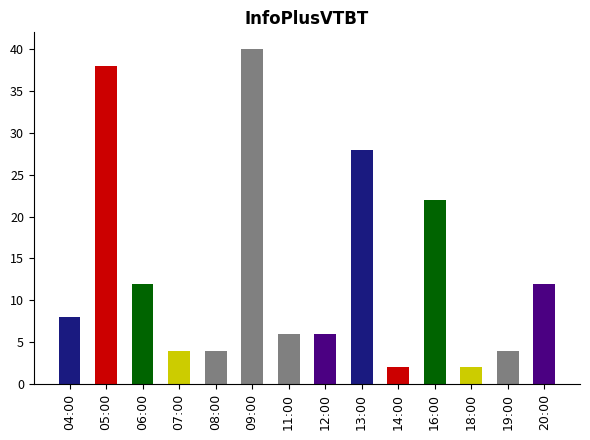

What is the average value?

13